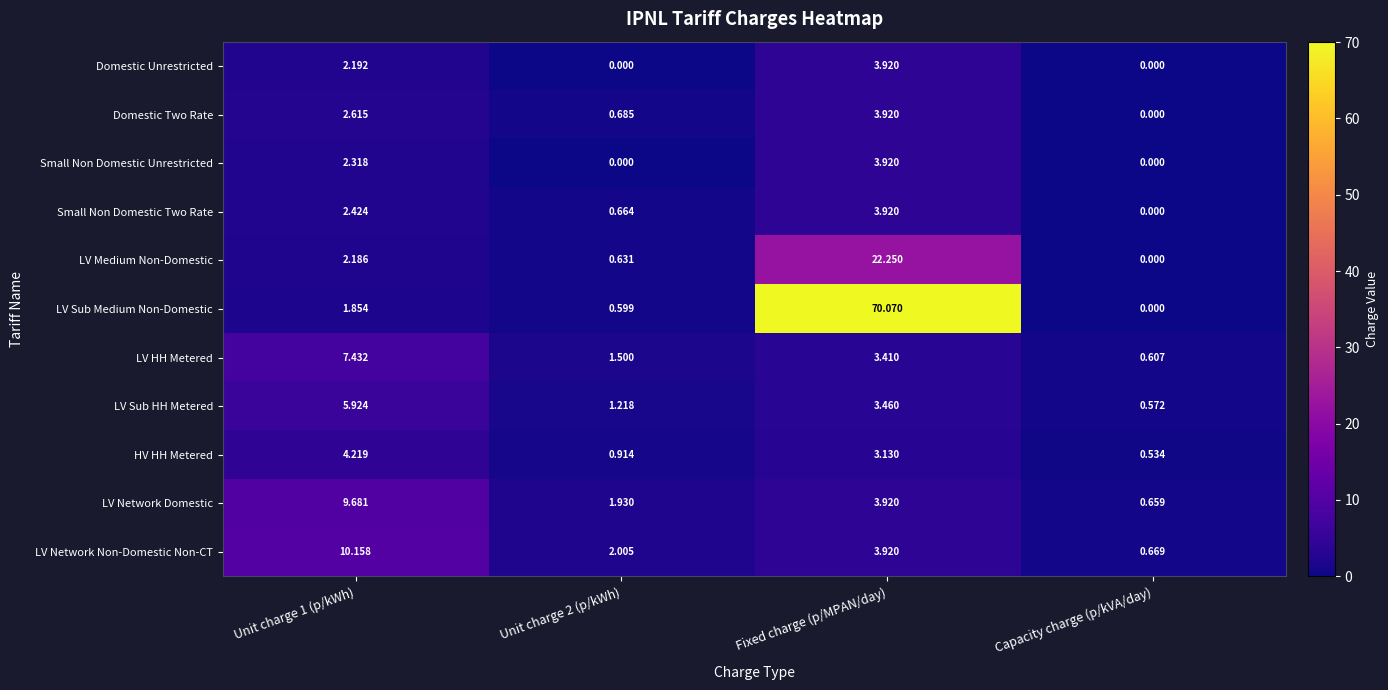

Which series has the widest spread of values?

LV Sub Medium Non-Domestic